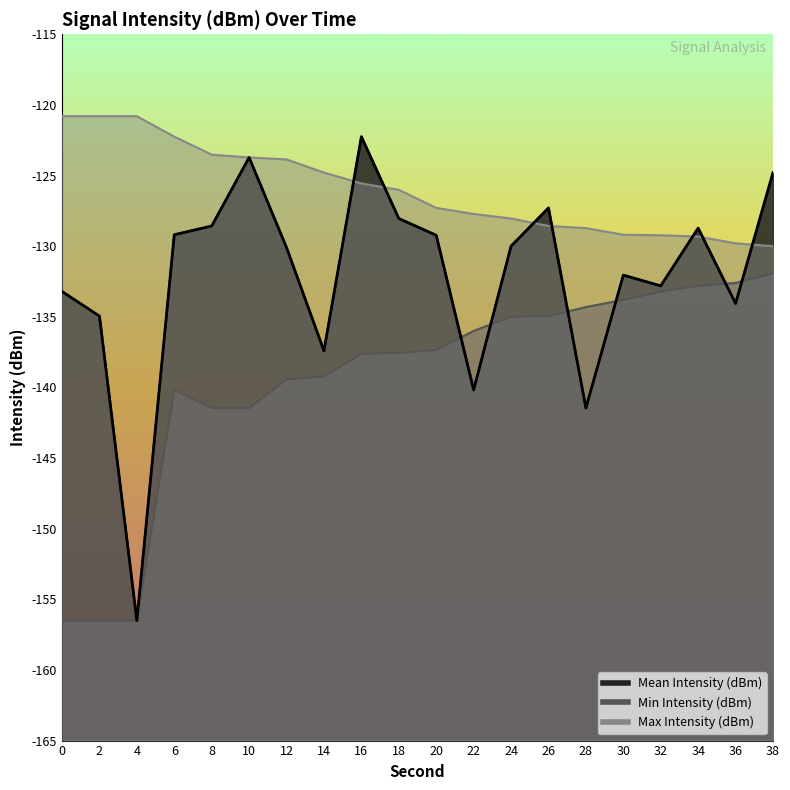

How many data points in Max Intensity (dBm) are less than -126?

11